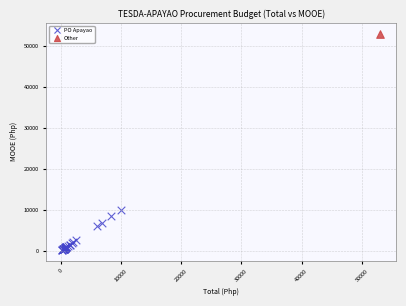

What are all the series names shown in the legend?

PO Apayao, Other